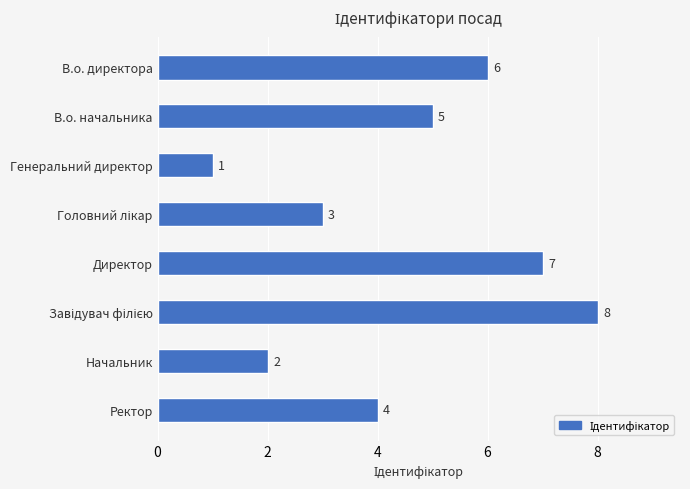

What is the value of the 2nd bar from the top?

5